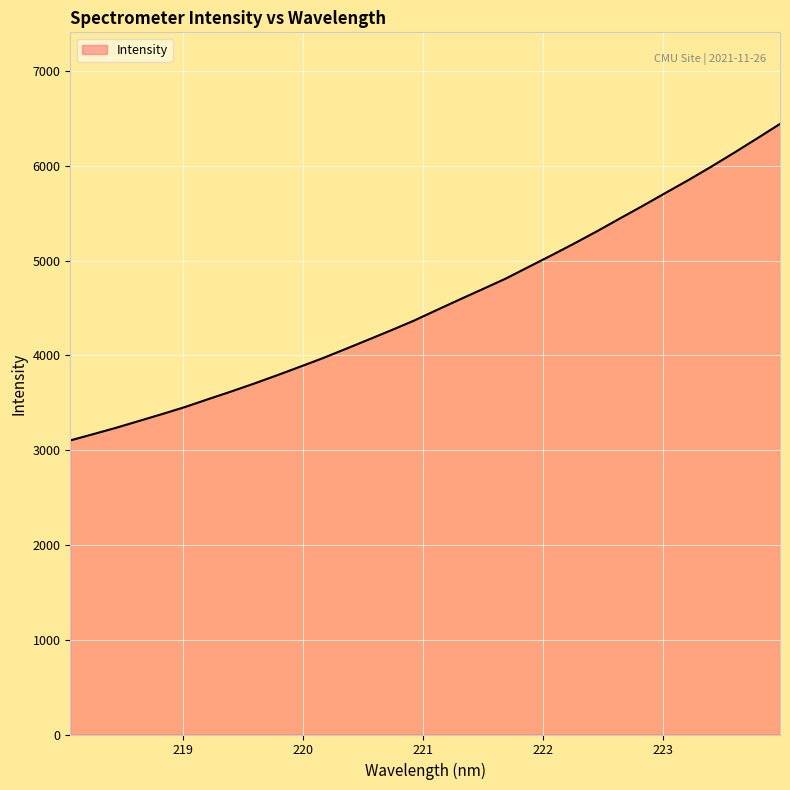

What is the smallest value displayed?

3103.1